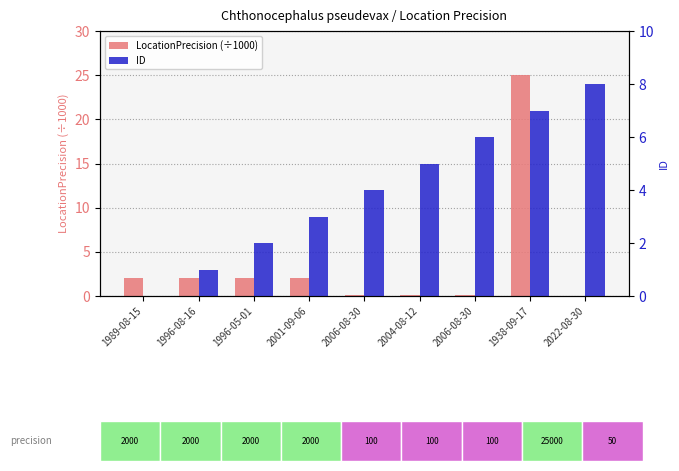

Rank the categories by LocationPrecision (÷1000) value from lowest to highest.

2022-08-30, 2006-08-30, 2004-08-12, 2006-08-30, 1989-08-15, 1996-08-16, 1996-05-01, 2001-09-06, 1938-09-17